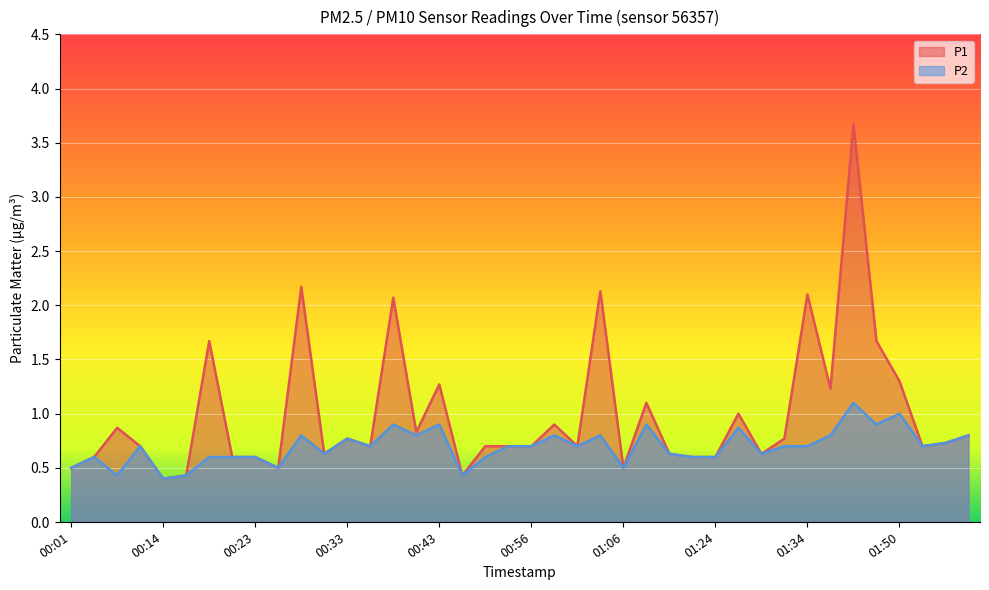

Which series has the largest range (max minus min)?

P1